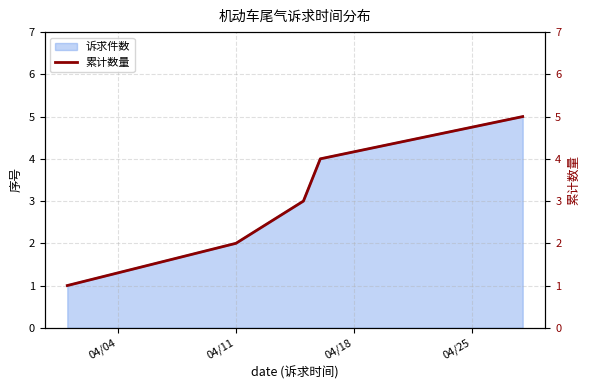

What is the change in value from 04/04 to 04/11?

+1